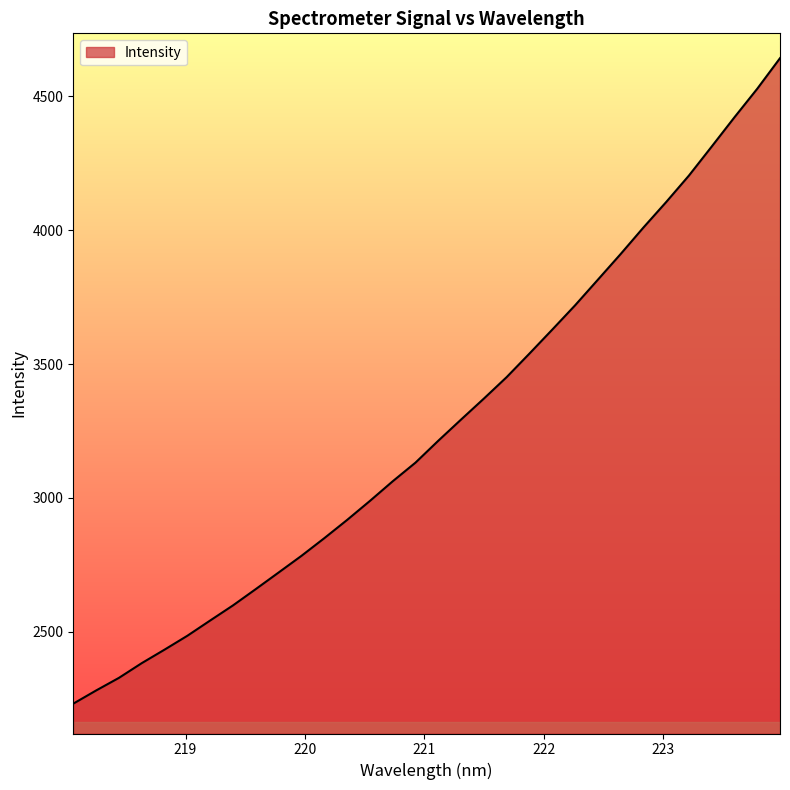

What is the maximum value shown in the chart?

4643.1